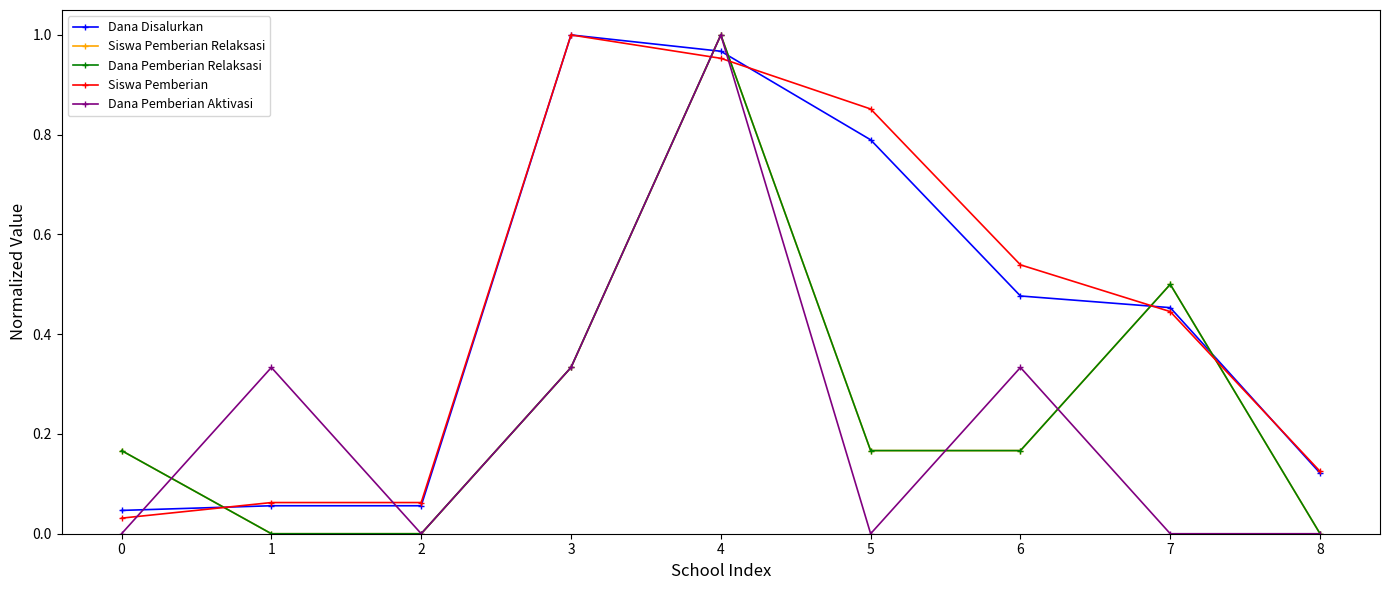

How many lines are shown in the chart?

5